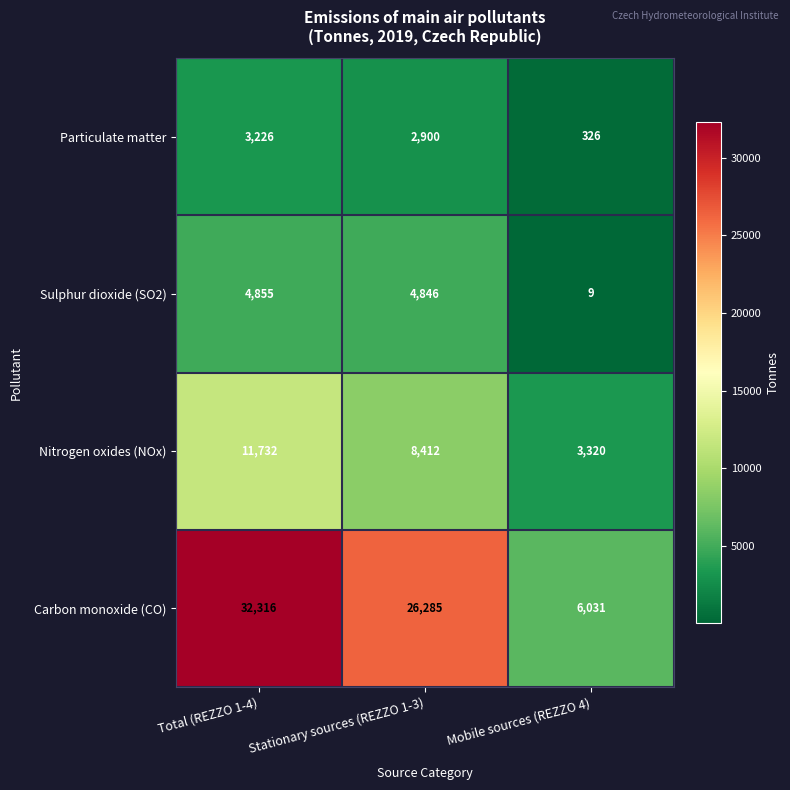

What is the difference between the maximum and minimum values in the Nitrogen oxides (NOx) series?

8412